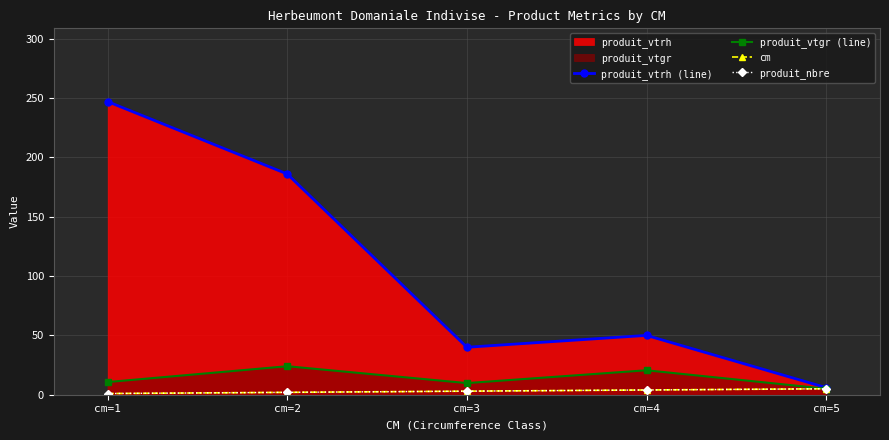

Does the chart have visible grid lines?

Yes